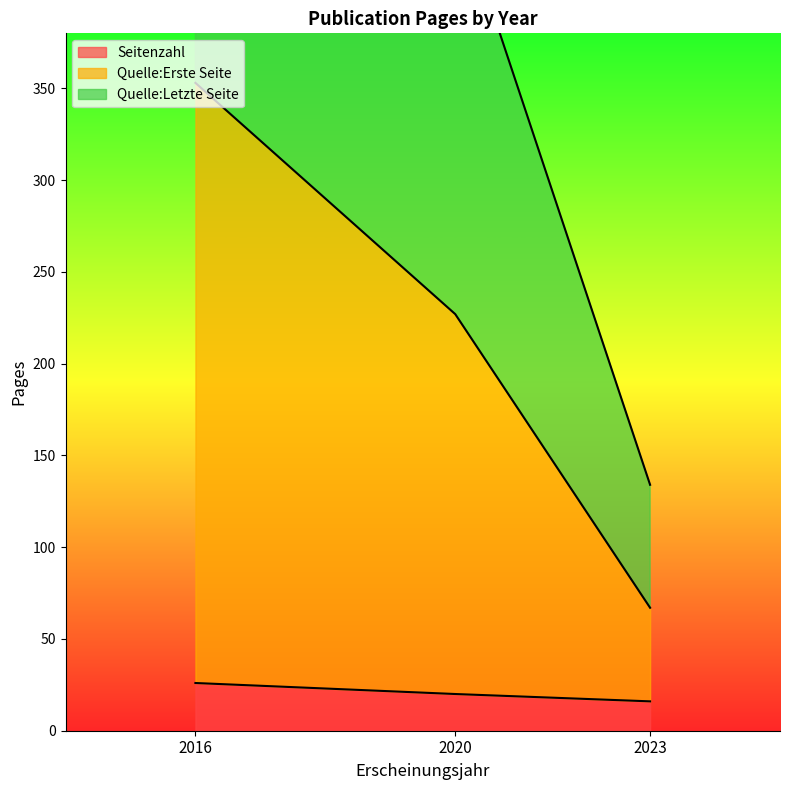

List the labels in order of Quelle:Erste Seite value, largest first.

2016, 2020, 2023